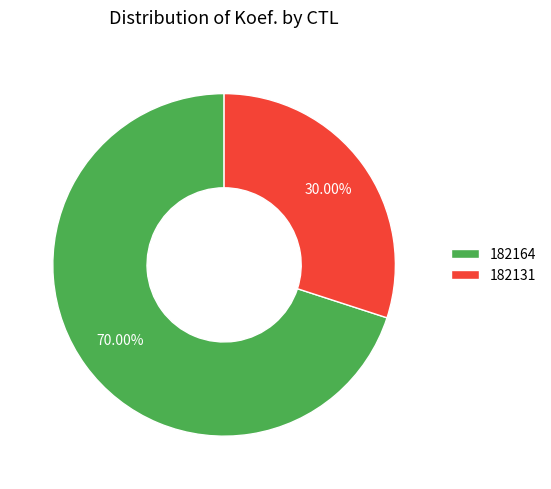

Does 182131 account for over 50% of the chart?

No